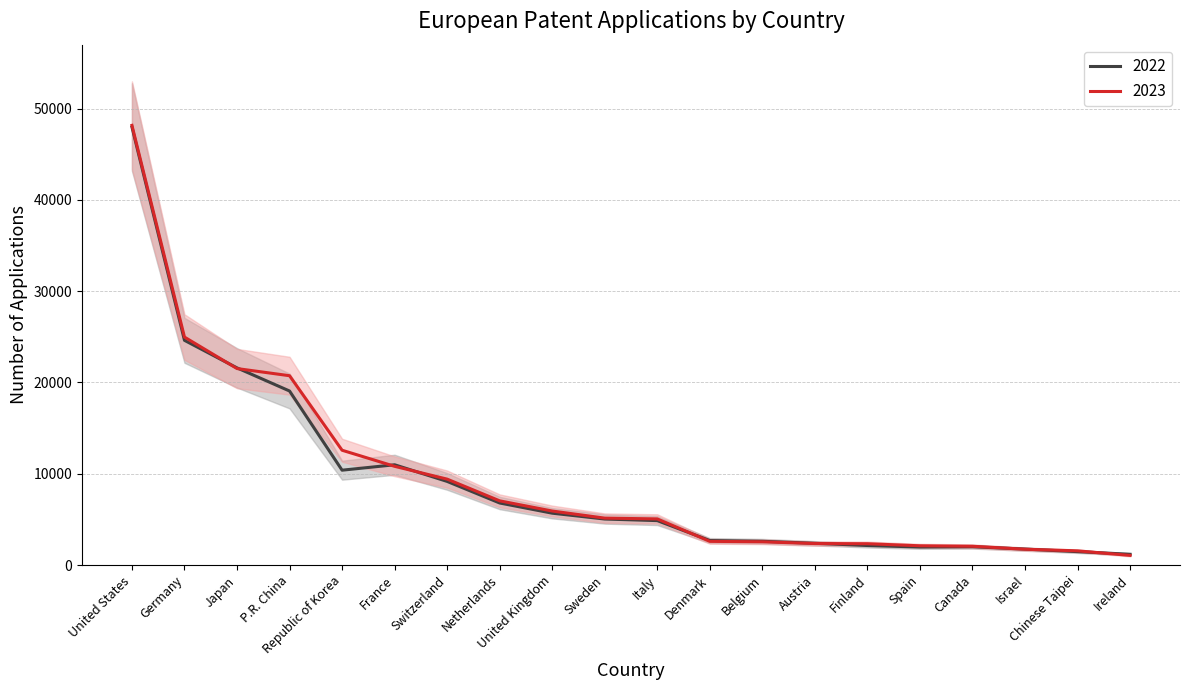

Rank the series by their average value, from highest to lowest.

2023, 2022